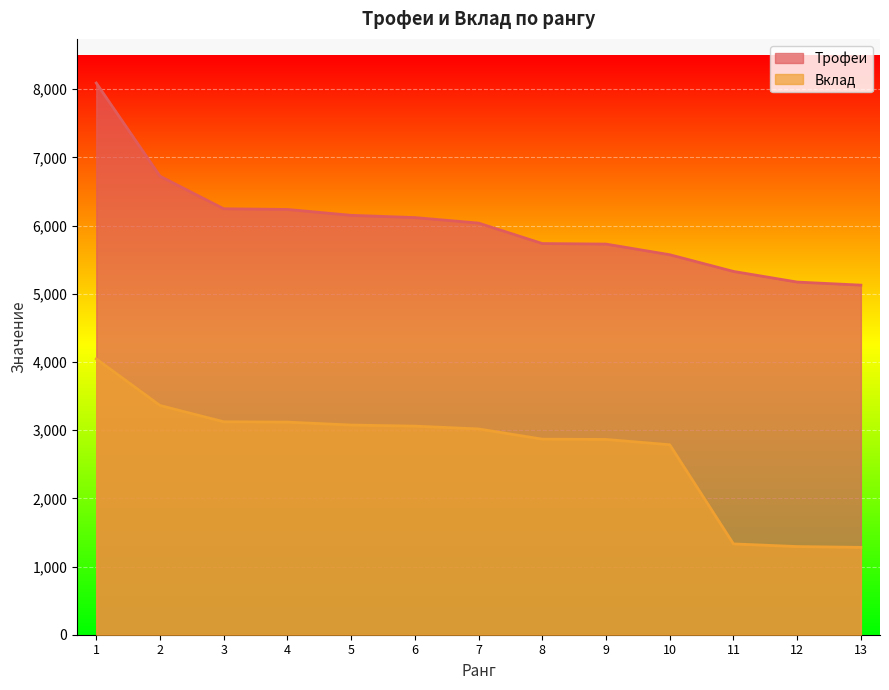

The value of Вклад at 4 is 3118. True or false?

True